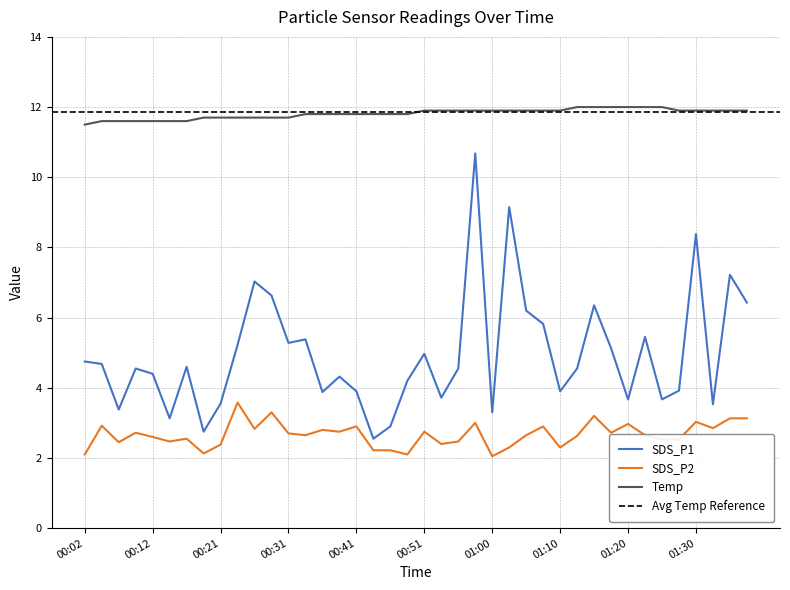

Is this an area chart (filled region under the line)?

No